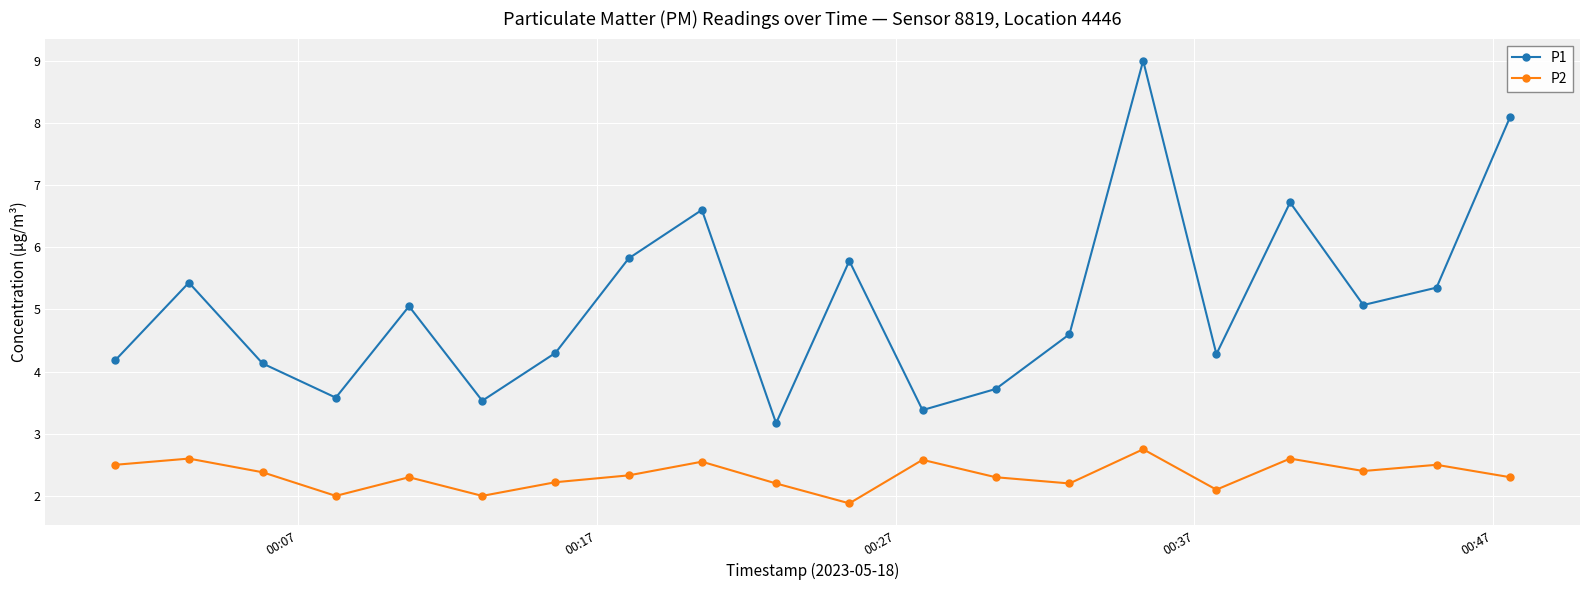

Rank the series by their average value, from highest to lowest.

P1, P2